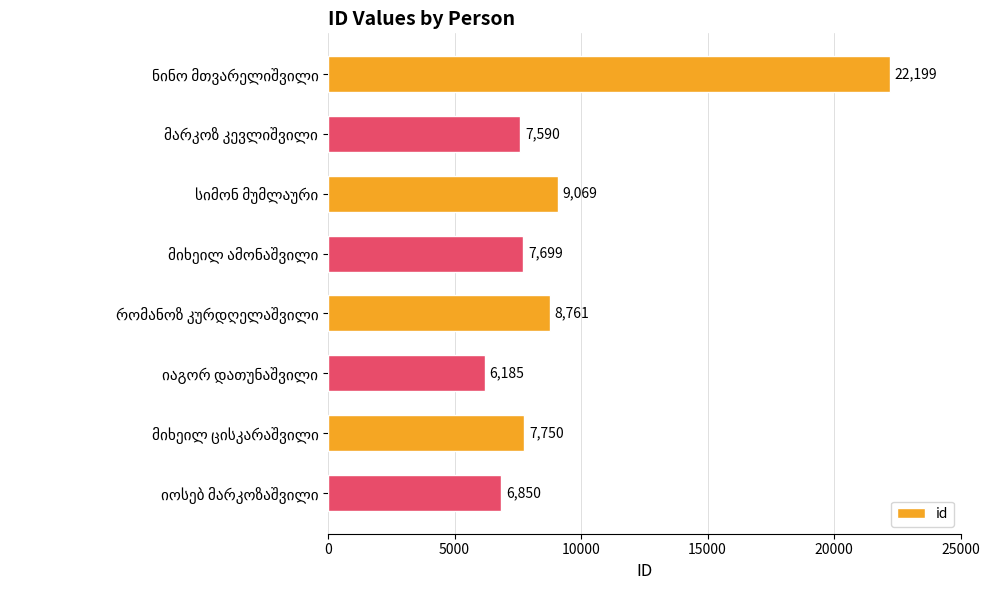

What is the difference between the maximum and minimum values?

16014